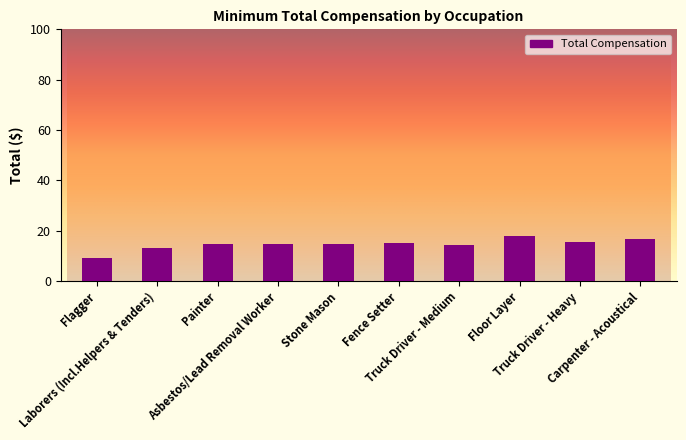

Reading left to right, list all the values displayed in this chart.

9.0	13.0	14.8	14.8	14.8	15.3	14.1	17.8	15.7	16.8